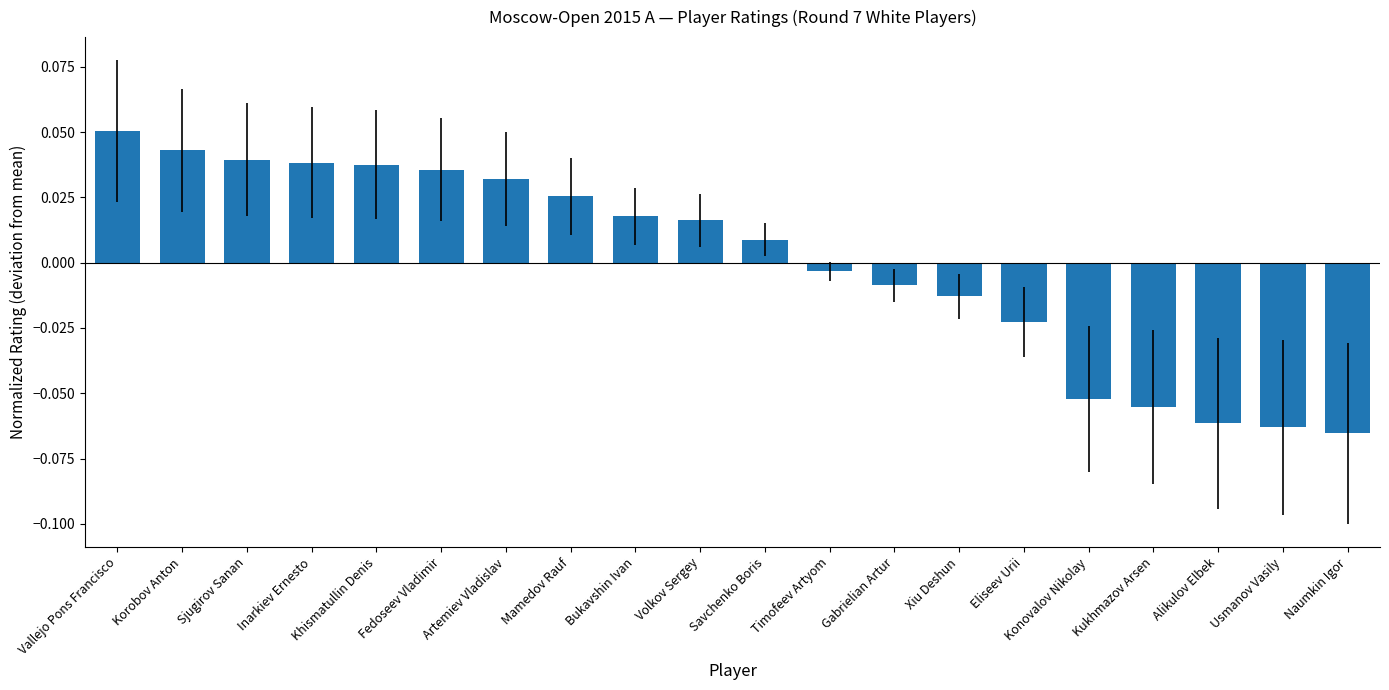

Which has a higher value, Timofeev Artyom or Eliseev Urii?

Timofeev Artyom